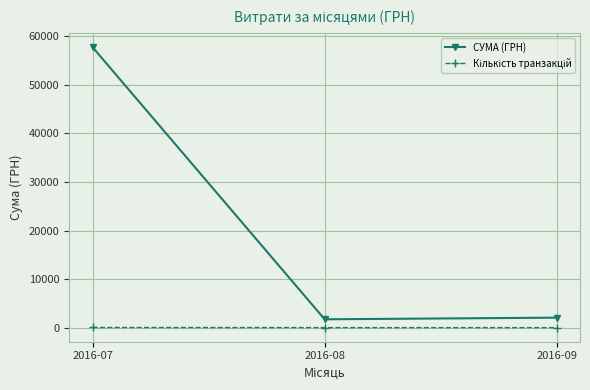

Which series has the widest spread of values?

СУМА (ГРН)